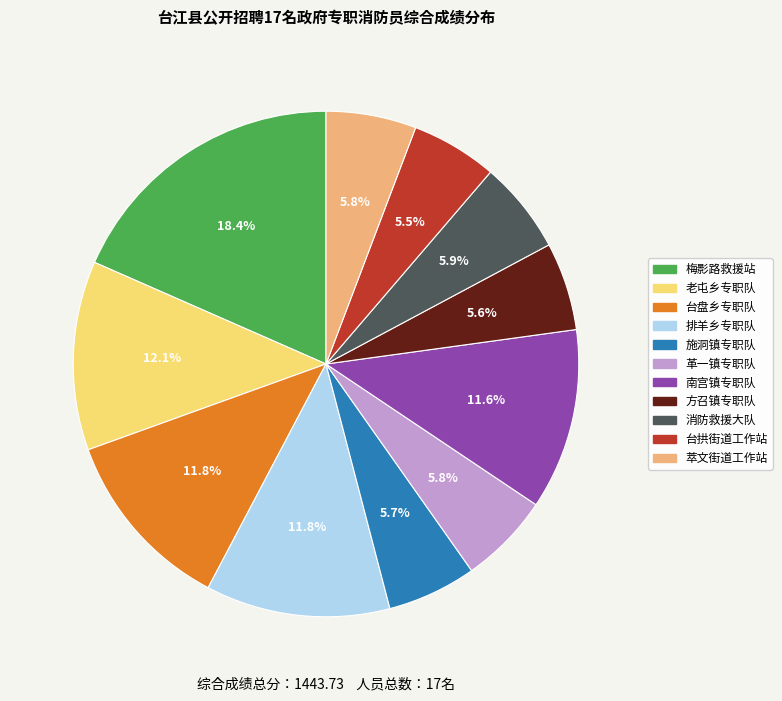

Approximately how many times larger is the value at 方召镇专职队 compared to 排羊乡专职队?

0.5